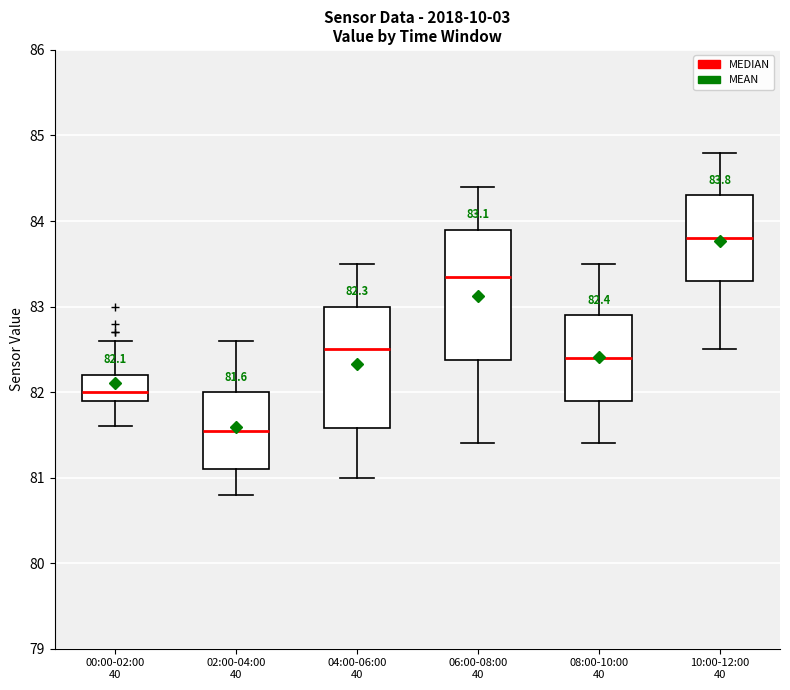

Which box has the highest median line?

10:00-12:00 40